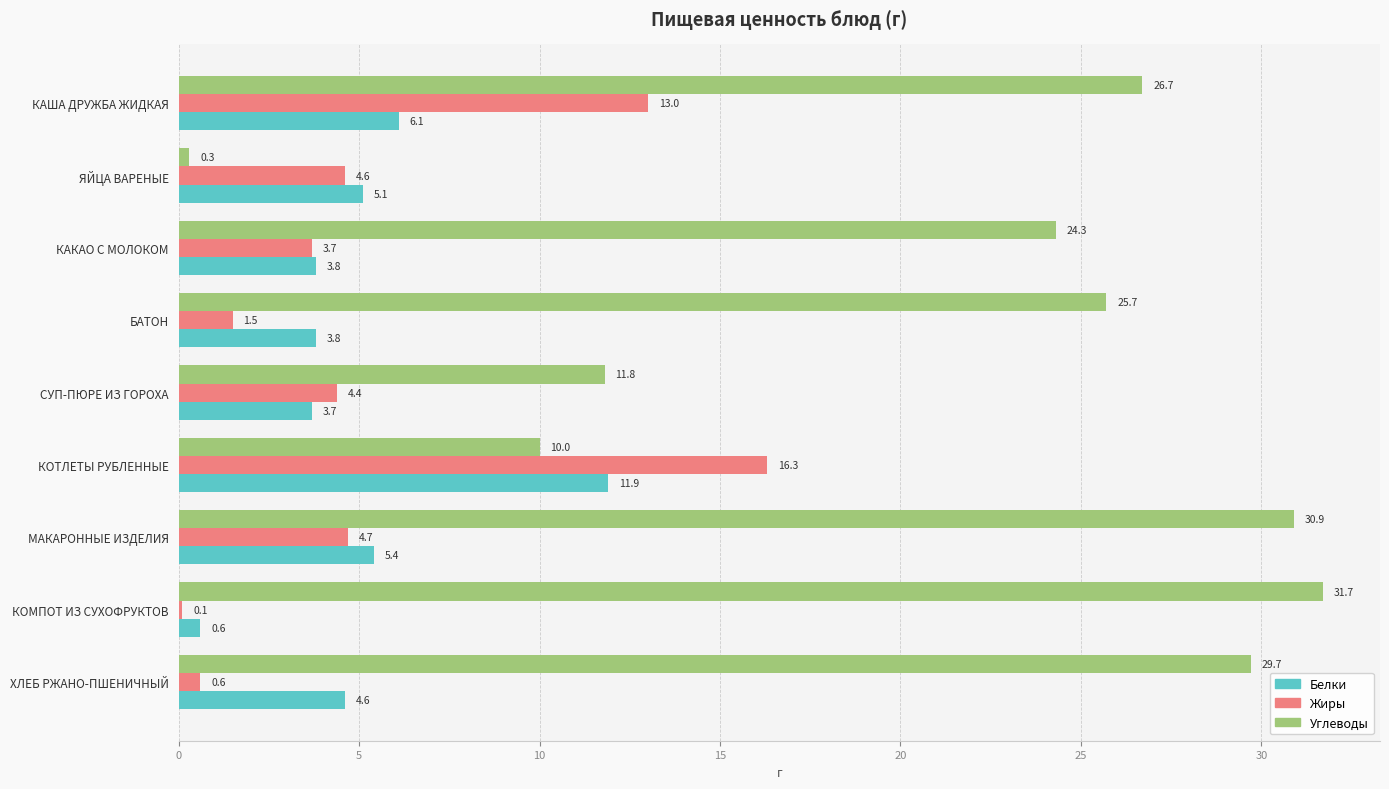

Rank the series by their maximum value, from highest to lowest.

Углеводы, Жиры, Белки